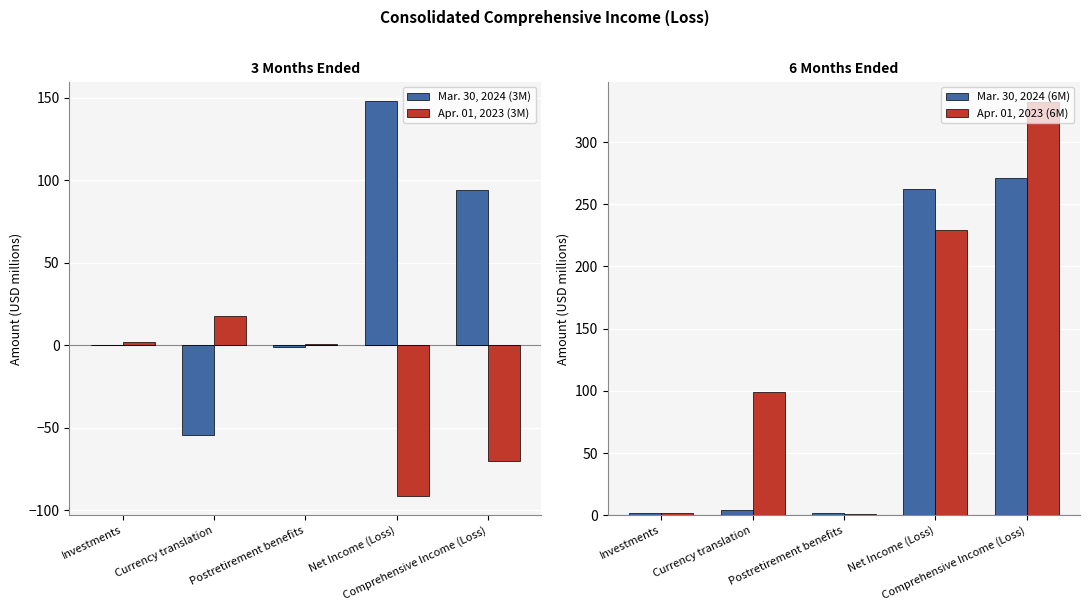

List the series in order of their overall mean, highest first.

Apr. 01, 2023 (6M), Mar. 30, 2024 (6M), Mar. 30, 2024 (3M), Apr. 01, 2023 (3M)